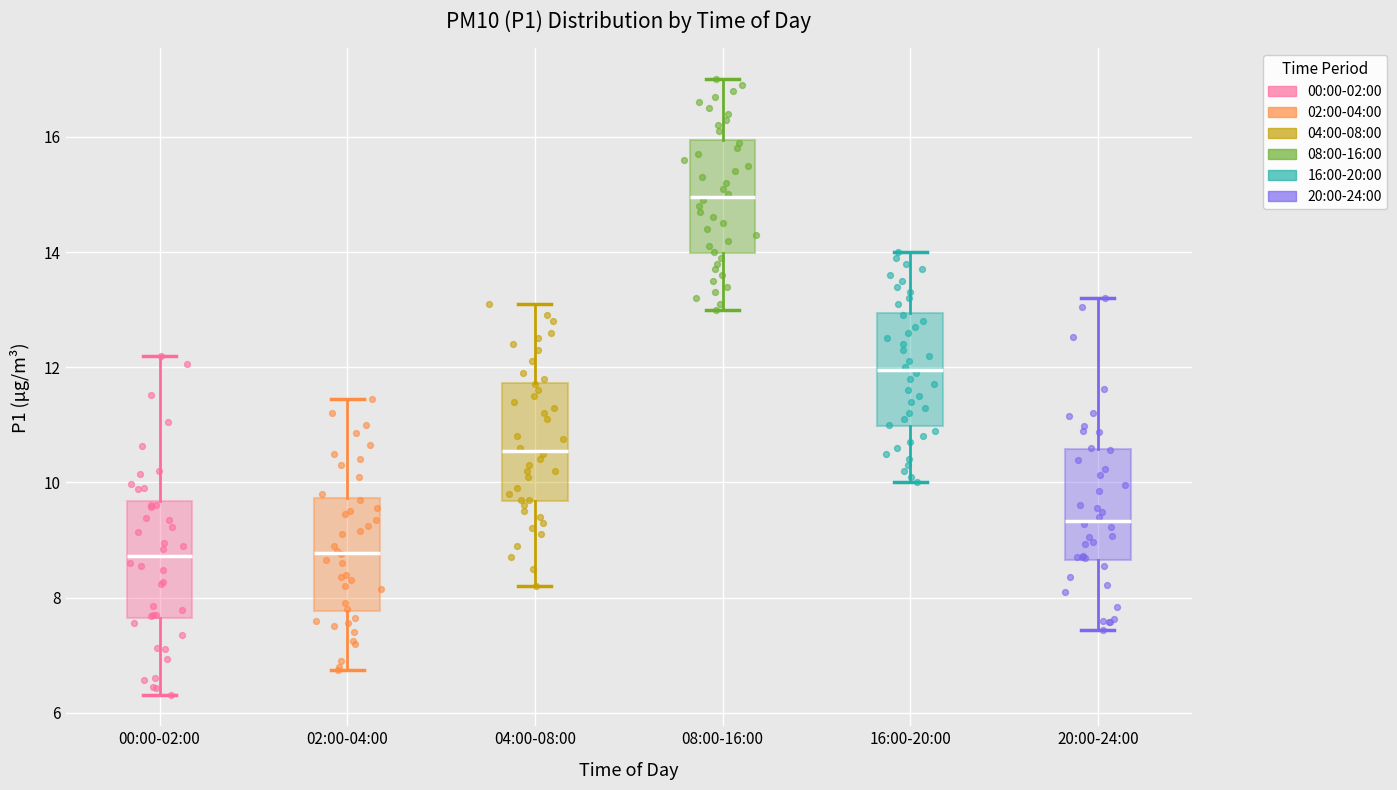

Reading left to right, transcribe this box plot: for each box, give where its median line is, the range the box spans, and where its two whiskers end, as read against the y-axis. The values are not printed on the chart, so give them approximately, as read against the axis.

00:00-02:00: median 8.8, box 7.6 to 9.6, whiskers 6.4 to 12.2
02:00-04:00: median 8.8, box 7.8 to 9.8, whiskers 6.8 to 11.4
04:00-08:00: median 10.6, box 9.6 to 11.8, whiskers 8.2 to 13.2
08:00-16:00: median 15.0, box 14.0 to 16.0, whiskers 13.0 to 17.0
16:00-20:00: median 12.0, box 11.0 to 13.0, whiskers 10.0 to 14.0
20:00-24:00: median 9.4, box 8.6 to 10.6, whiskers 7.4 to 13.2